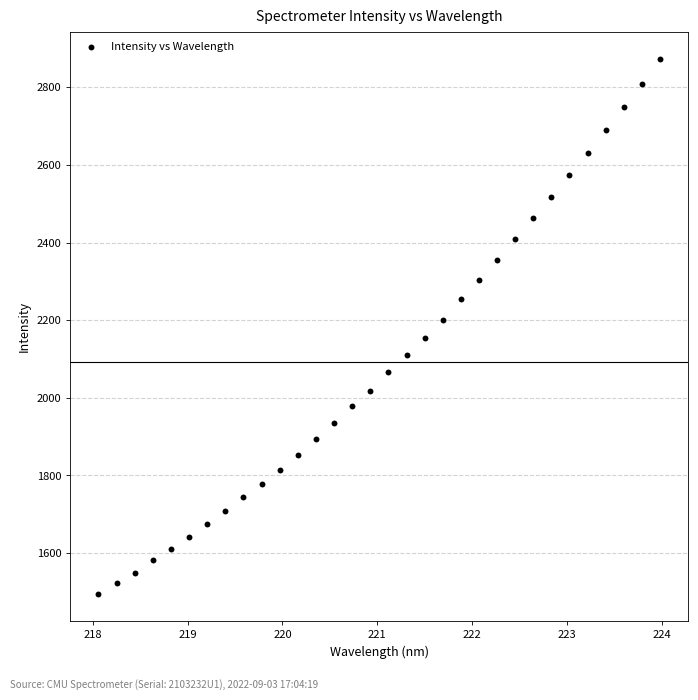

What is the range of X values (max minus min)?

5.9